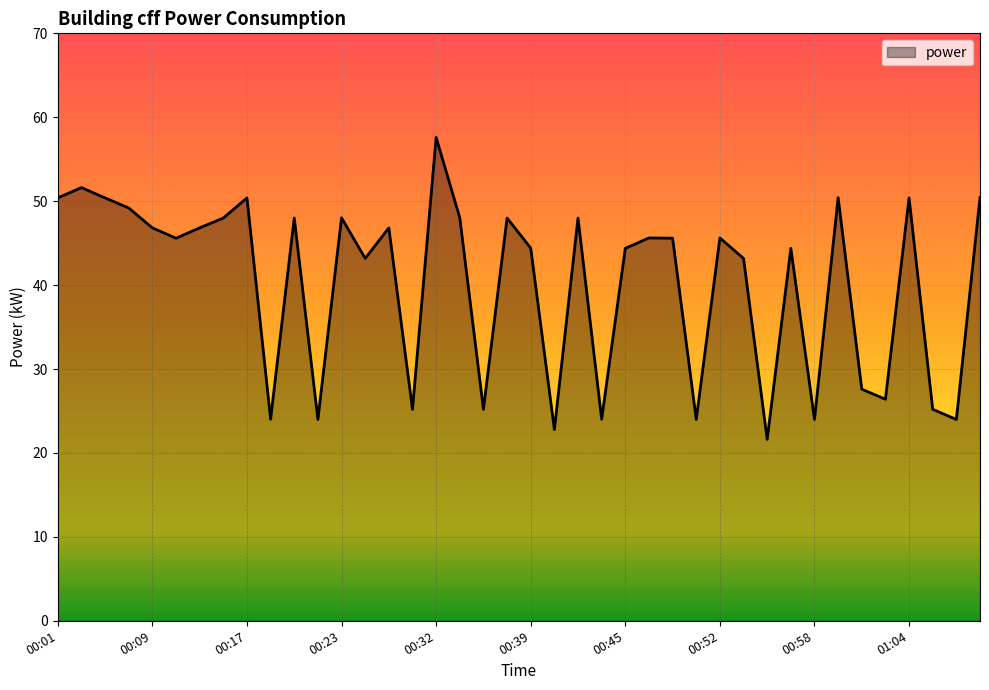

What is the difference between the maximum and minimum values?

36.0